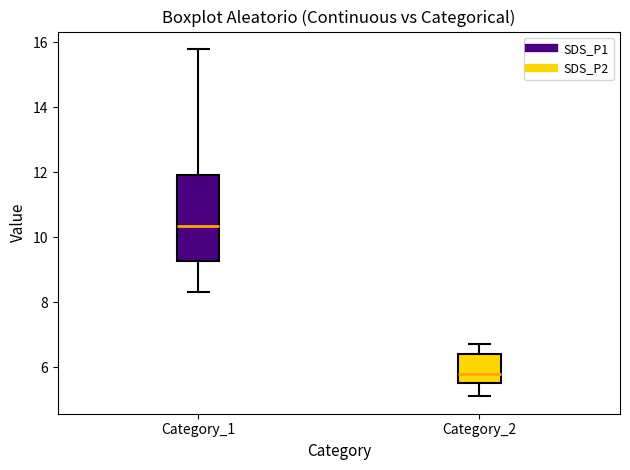

Which box's median line is the highest?

Category_1